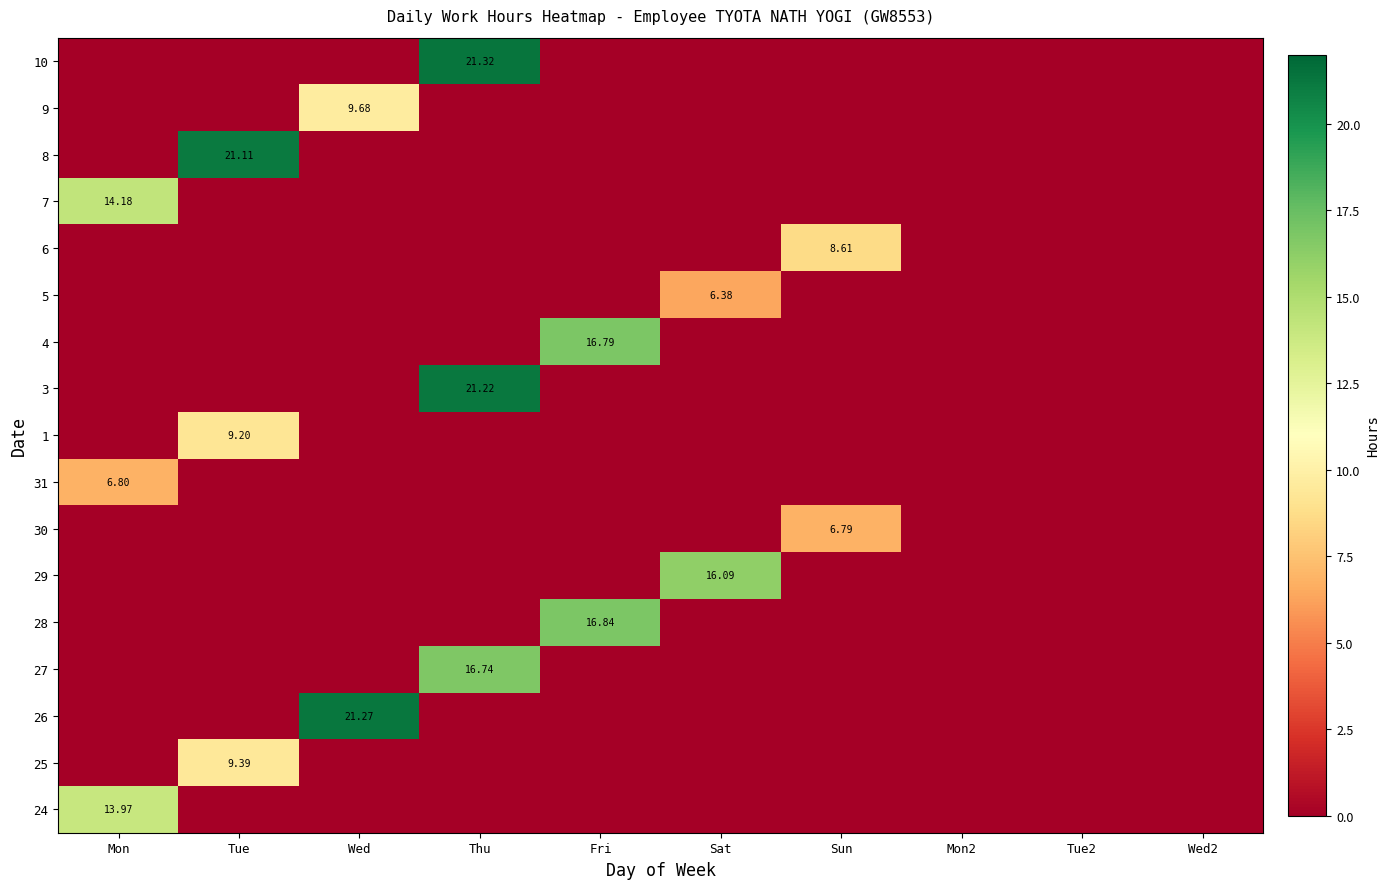

True or false: 5 has a value of 0.0 at Sun.

True